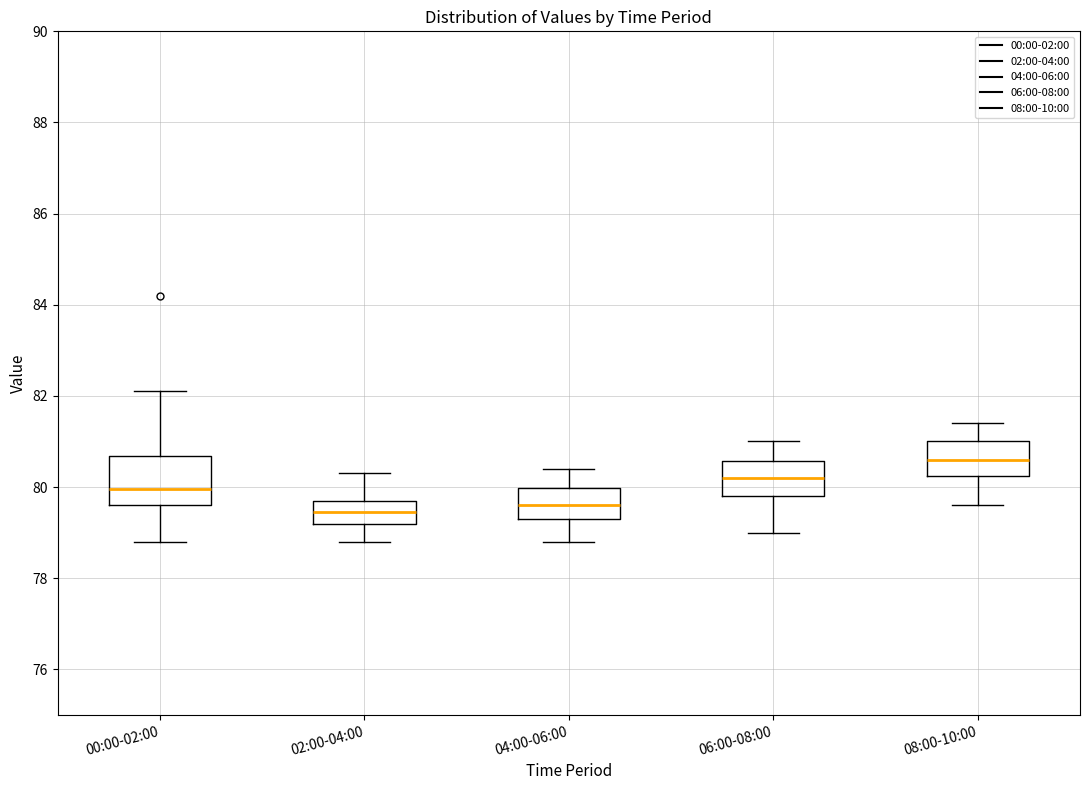

Which box has the highest median line?

08:00-10:00